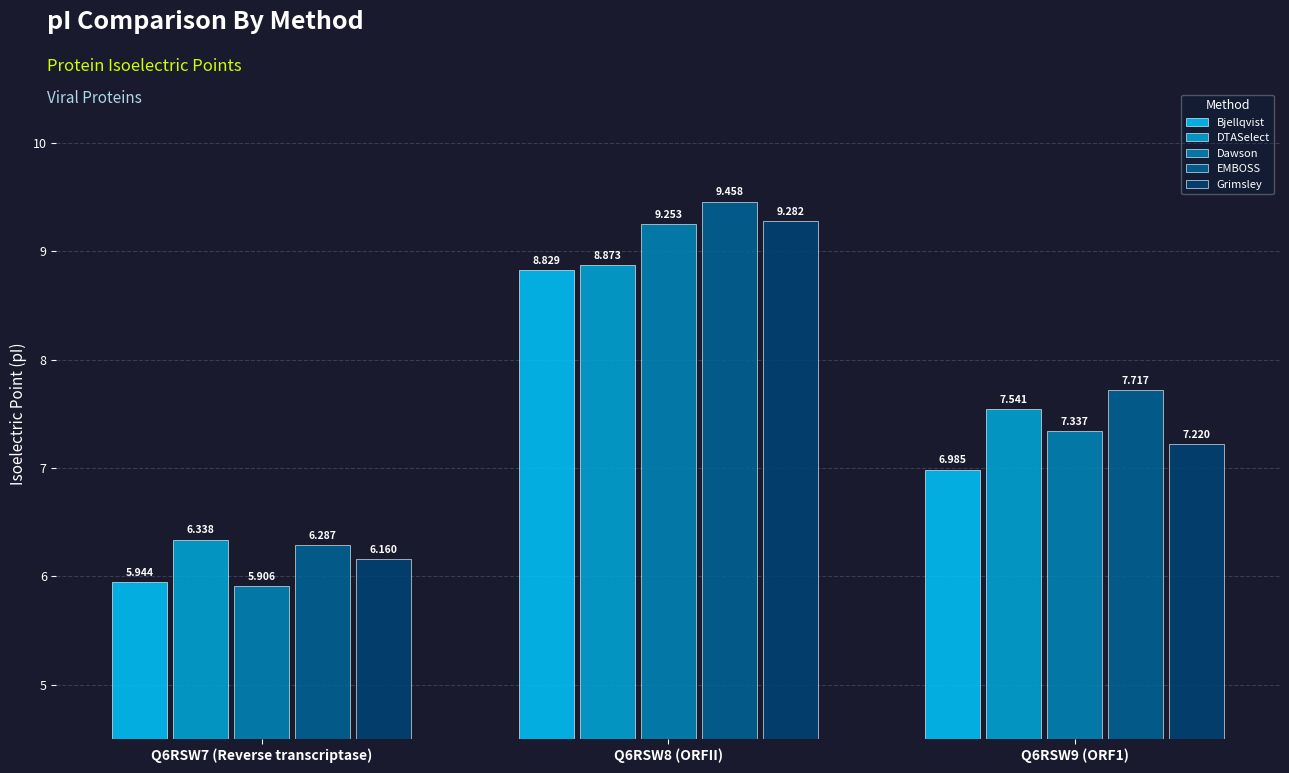

What is the difference between the highest and lowest values at Q6RSW7 (Reverse transcriptase)?

0.4